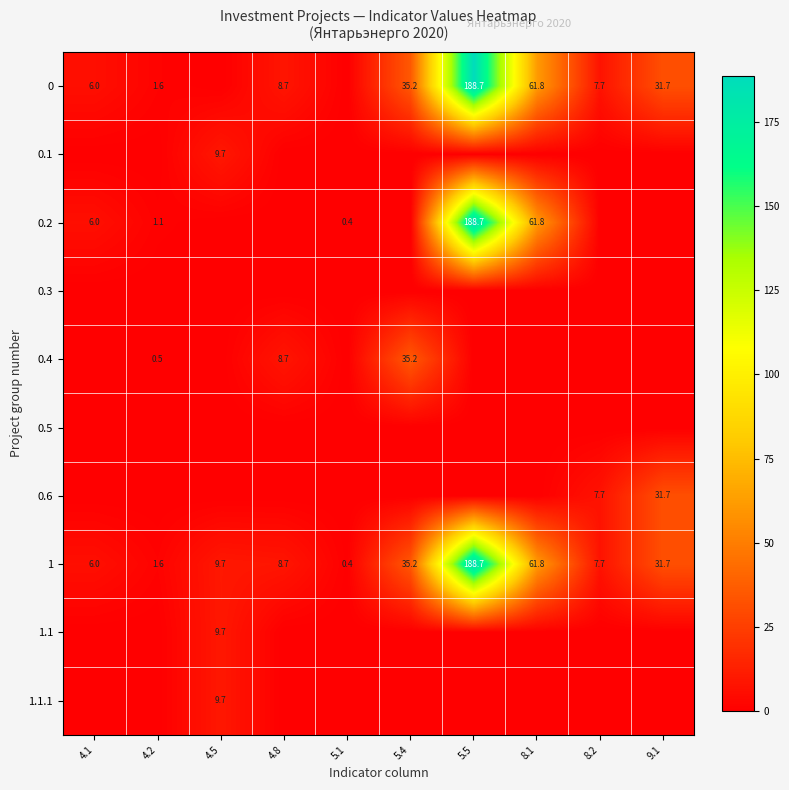

What is the sum of the 1 values at 4.1 and 4.8?

14.7